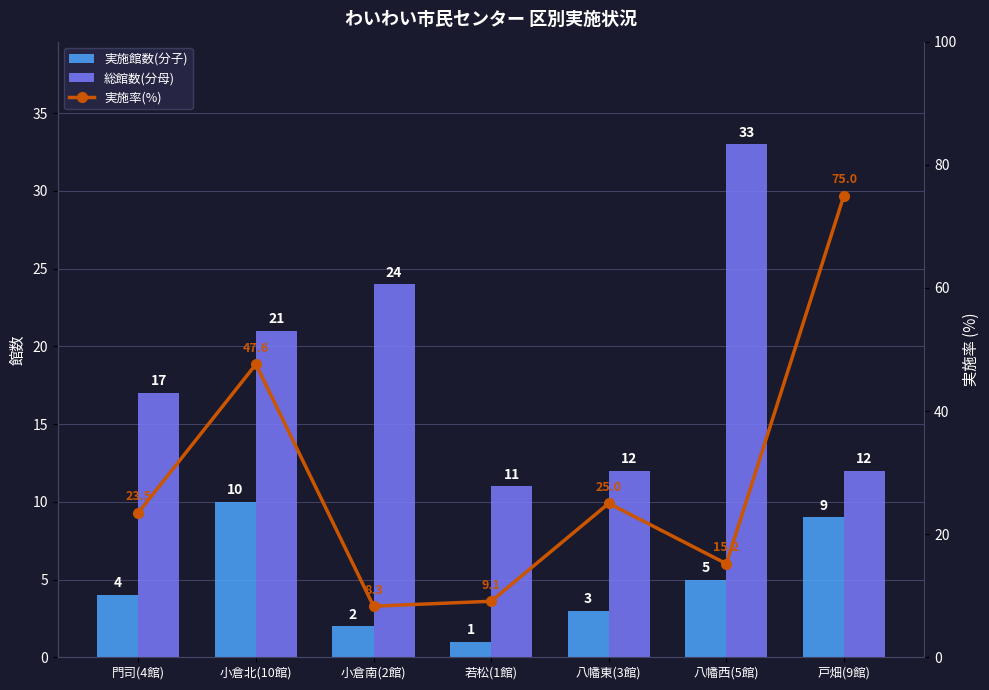

What is the minimum value shown in the chart?

1.0